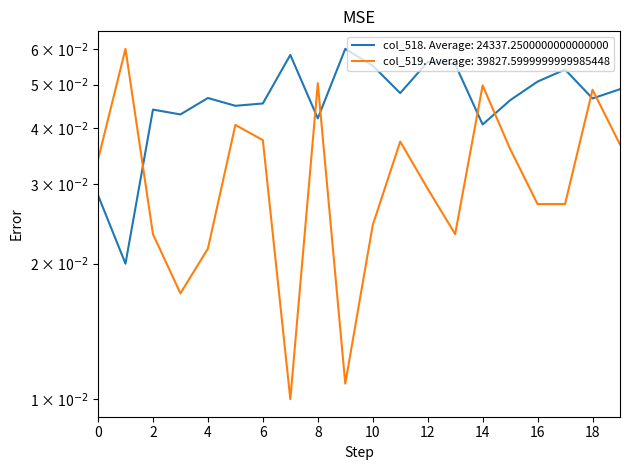

Which series ends up on top after the final intersection of col_519 and col_518?

col_518